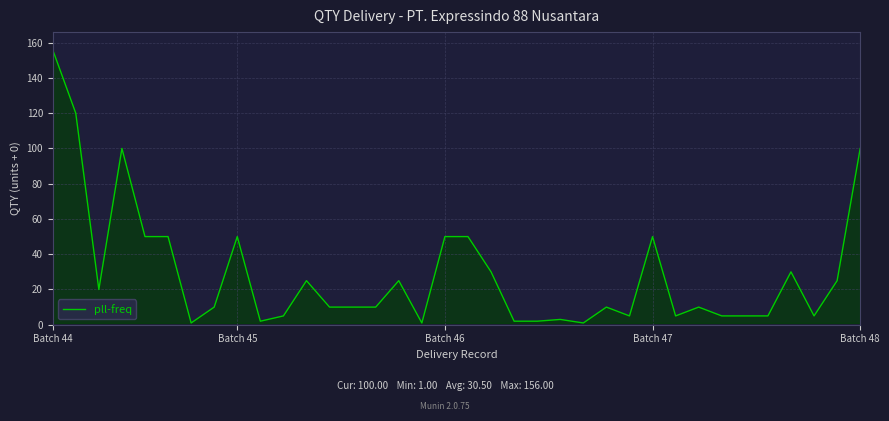

What is the maximum value shown in the chart?

156